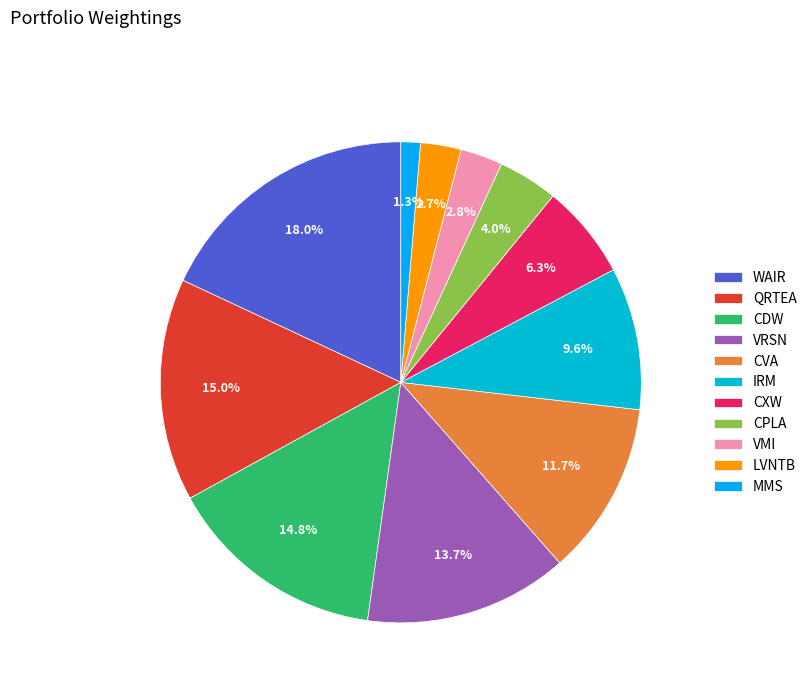

The VMI slice represents 3% of the pie. True or false?

True